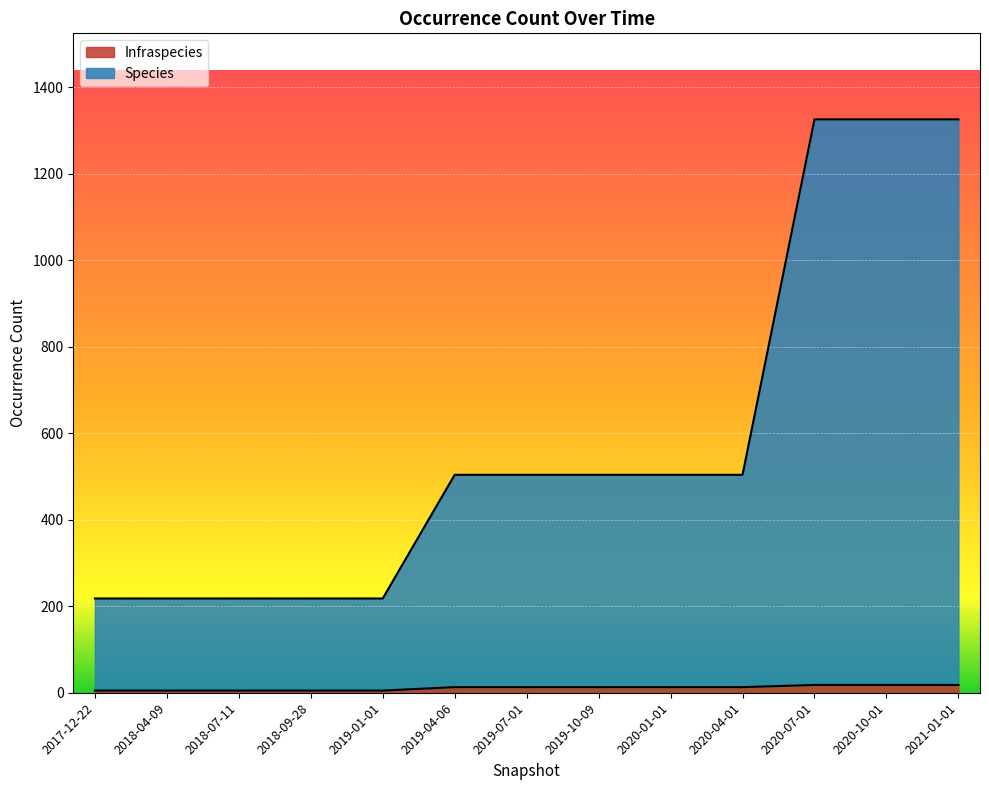

Between 2020-10-01 and 2021-01-01, which series saw the biggest shift?

Species